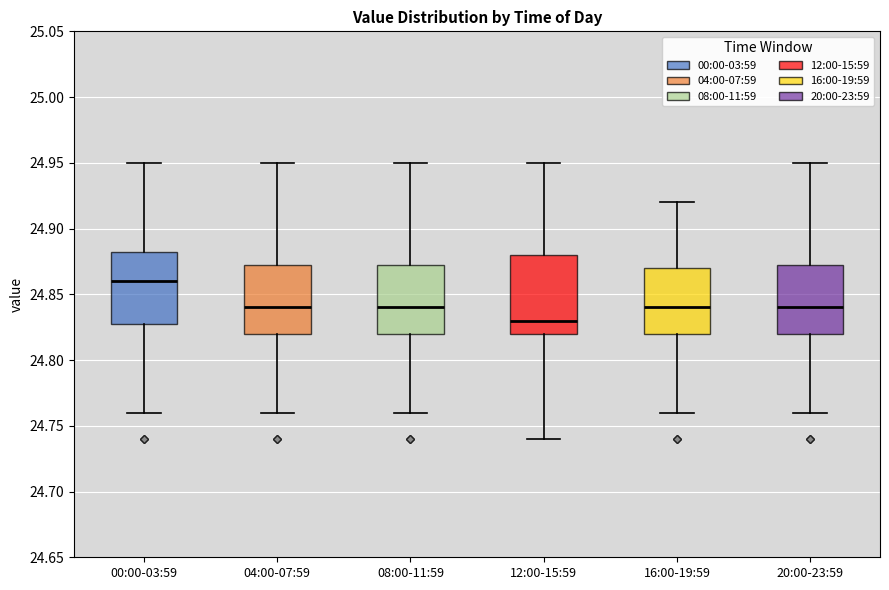

Which box has the highest median line?

00:00-03:59